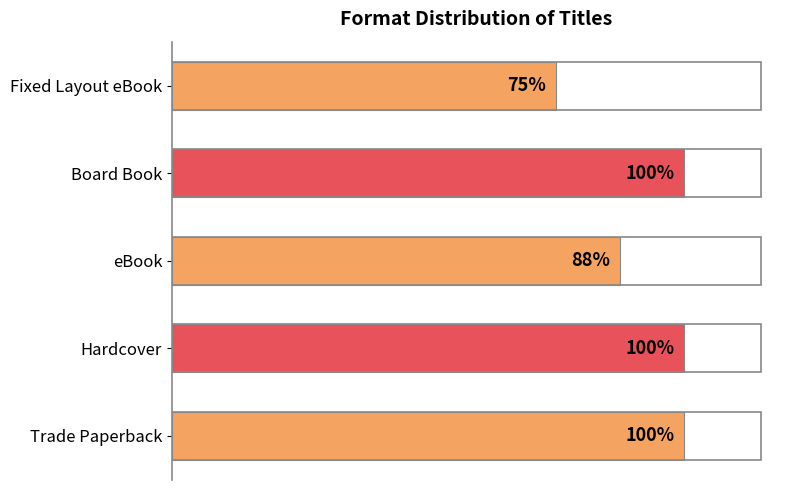

Are the bars horizontal?

Yes